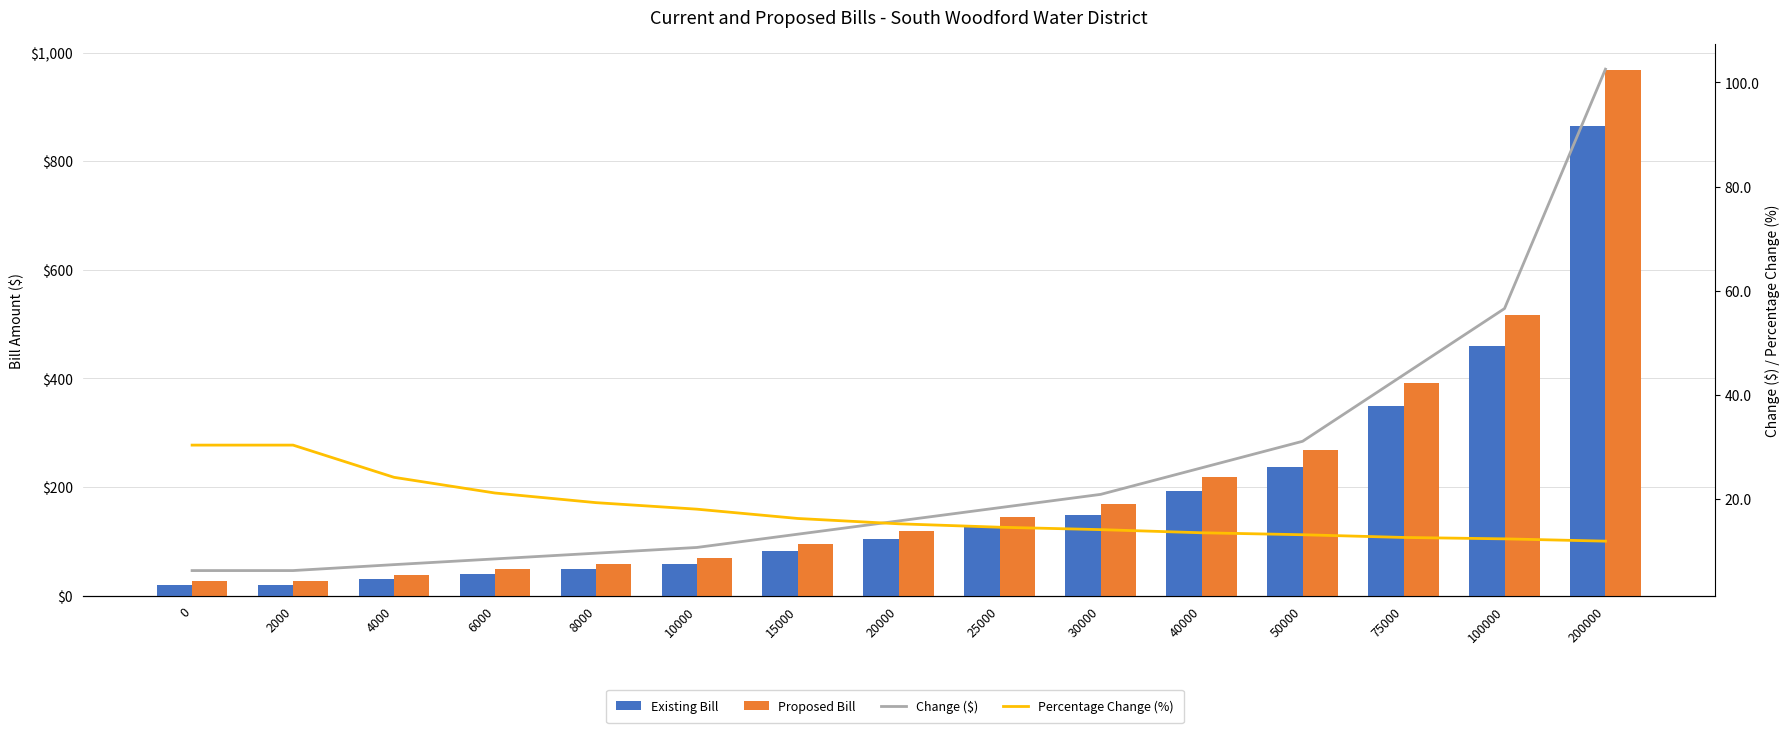

At which label is Existing Bill closest to 442?

100000